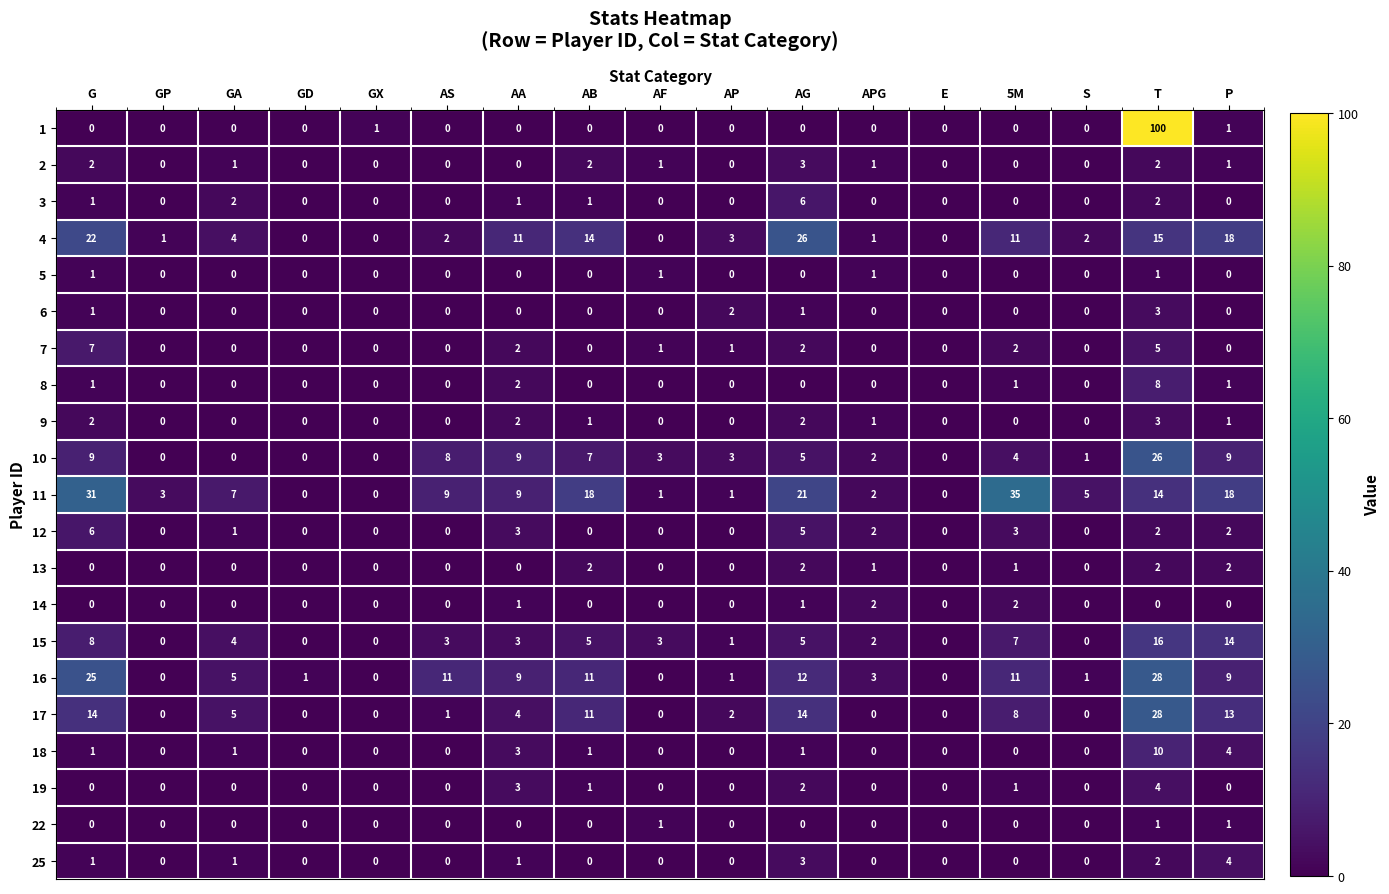

The 7 series shows 0 at AF. True or false?

False